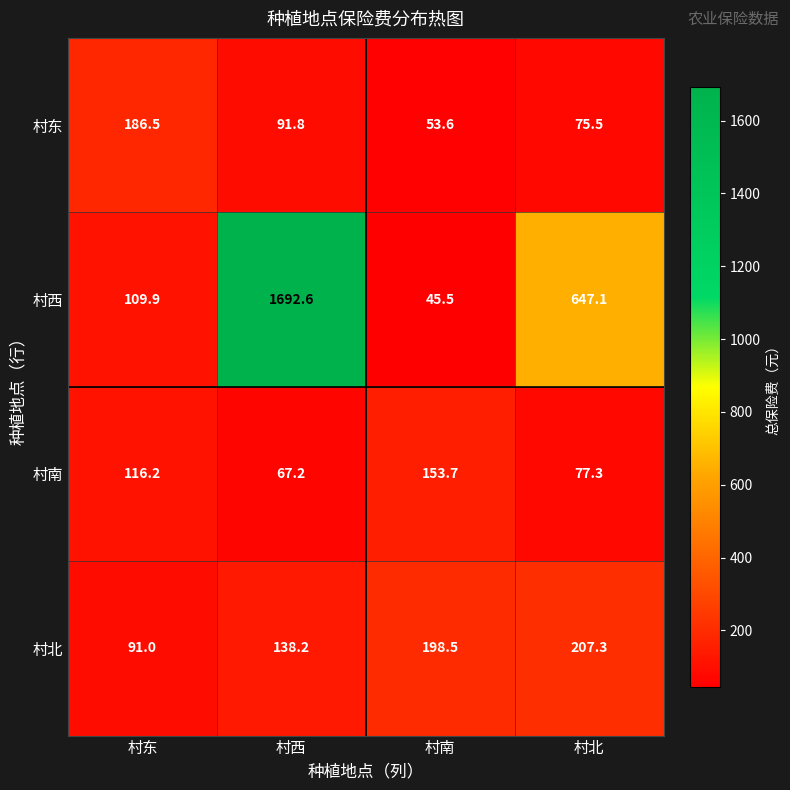

Is it true that 村南 equals 104.0 at 村西?

False